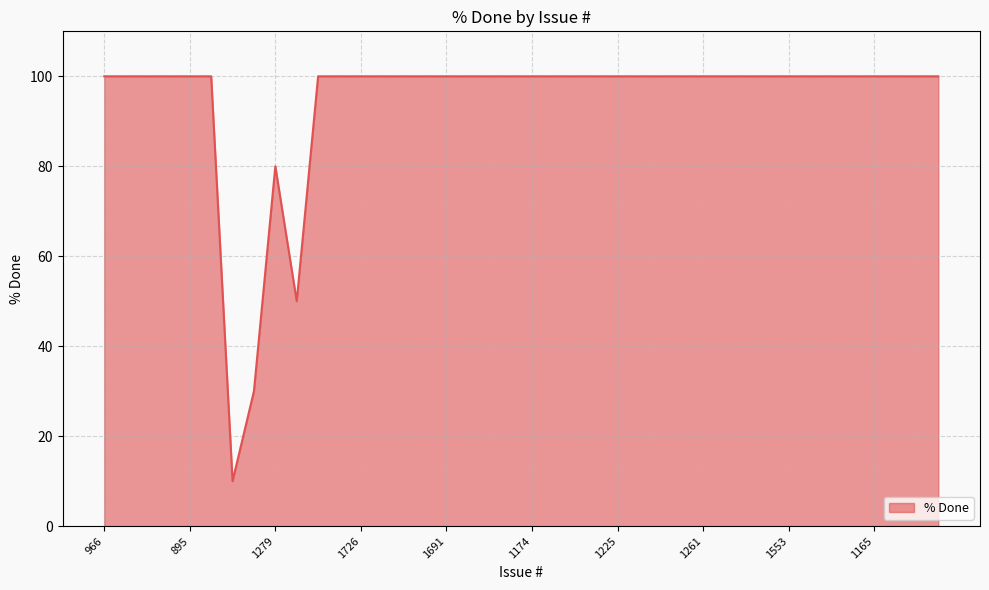

What is the maximum value shown in the chart?

100